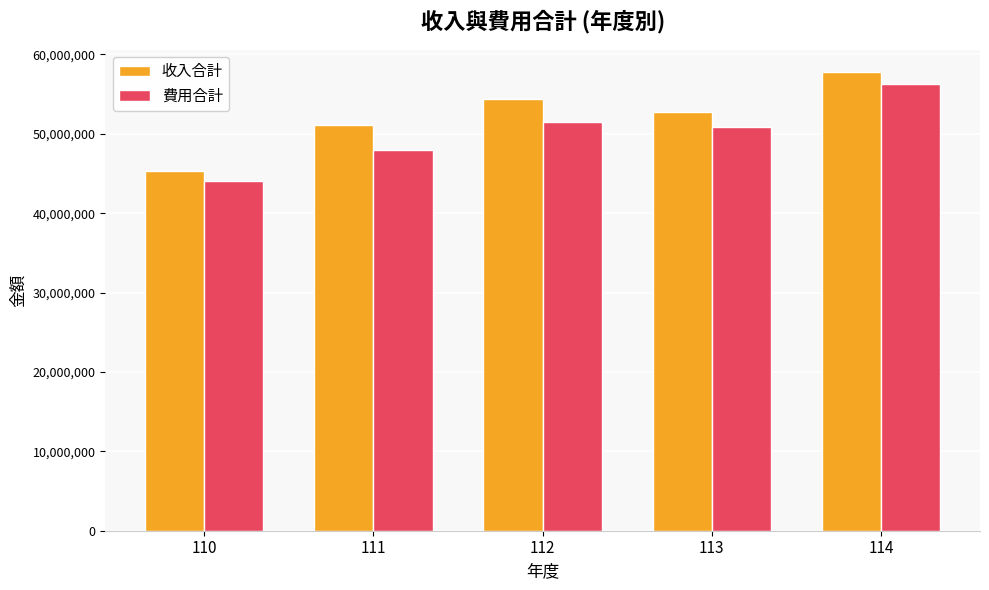

Reading left to right, list all the values displayed in this chart.

收入合計: 110=45363436	111=51131885	112=54406153	113=52784839	114=57736124
費用合計: 110=44092114	111=47955685	112=51450684	113=50915048	114=56315437